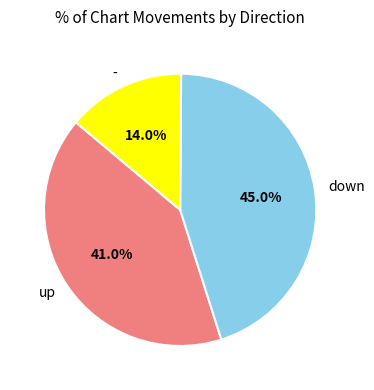

Count the number of slices in the pie.

3